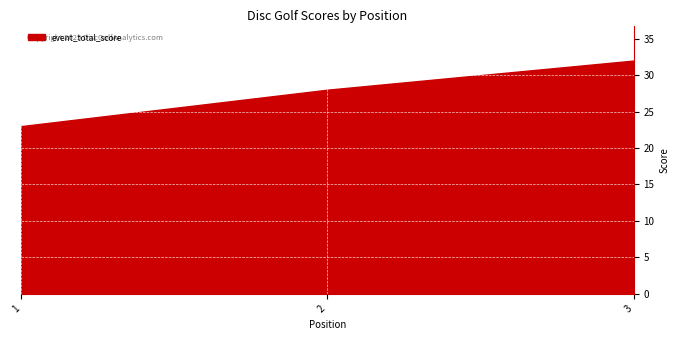

At how many categories does at least one series exceed 19?

3